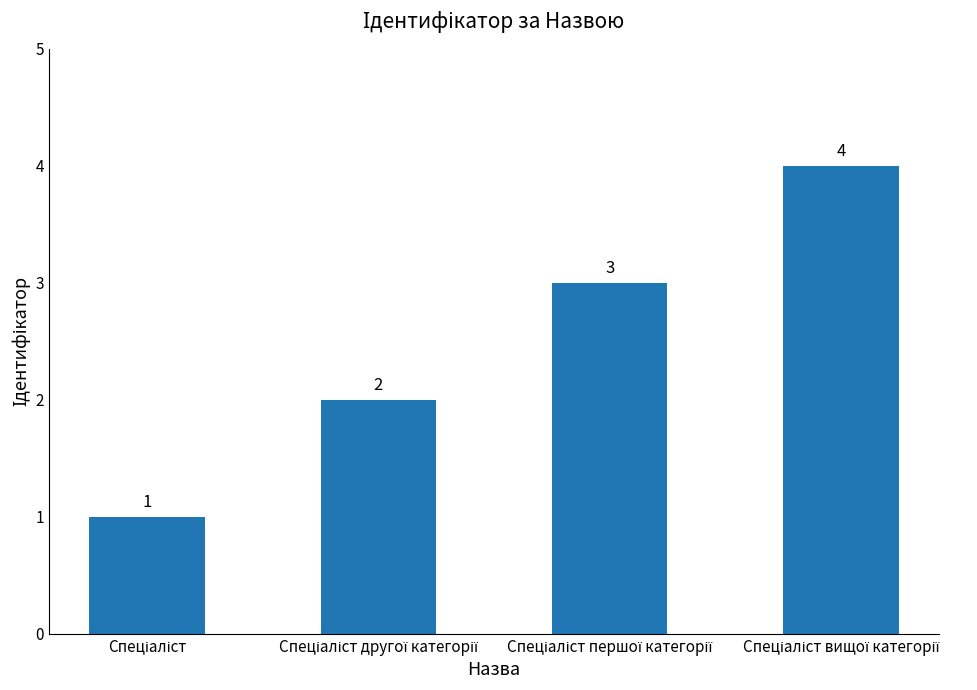

Reading left to right, transcribe all the data shown in this chart.

1	2	3	4